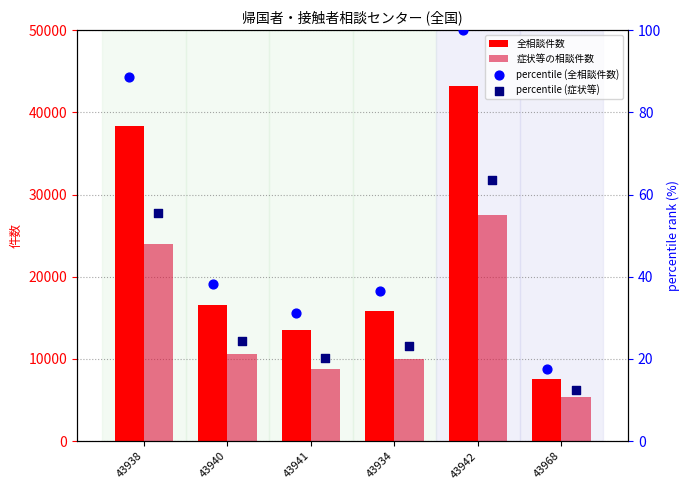

At how many categories does at least one series exceed 10552?

5